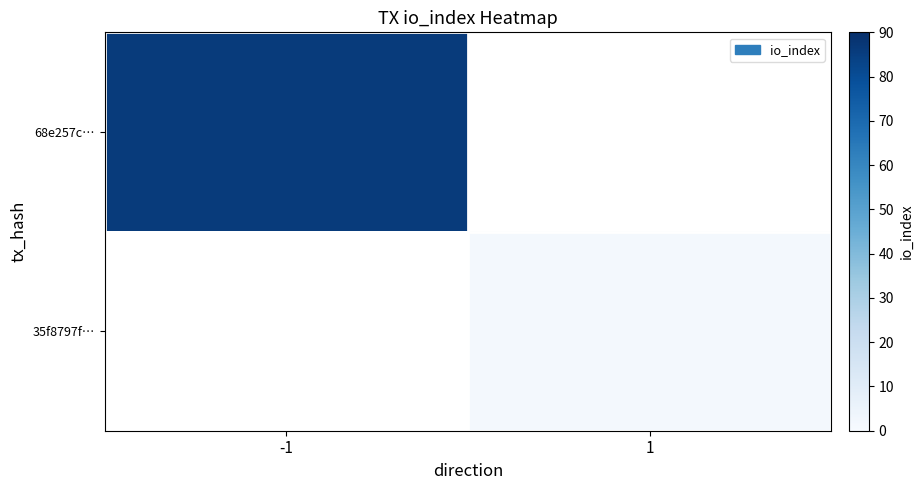

Which has a higher value, 1 or -1?

-1